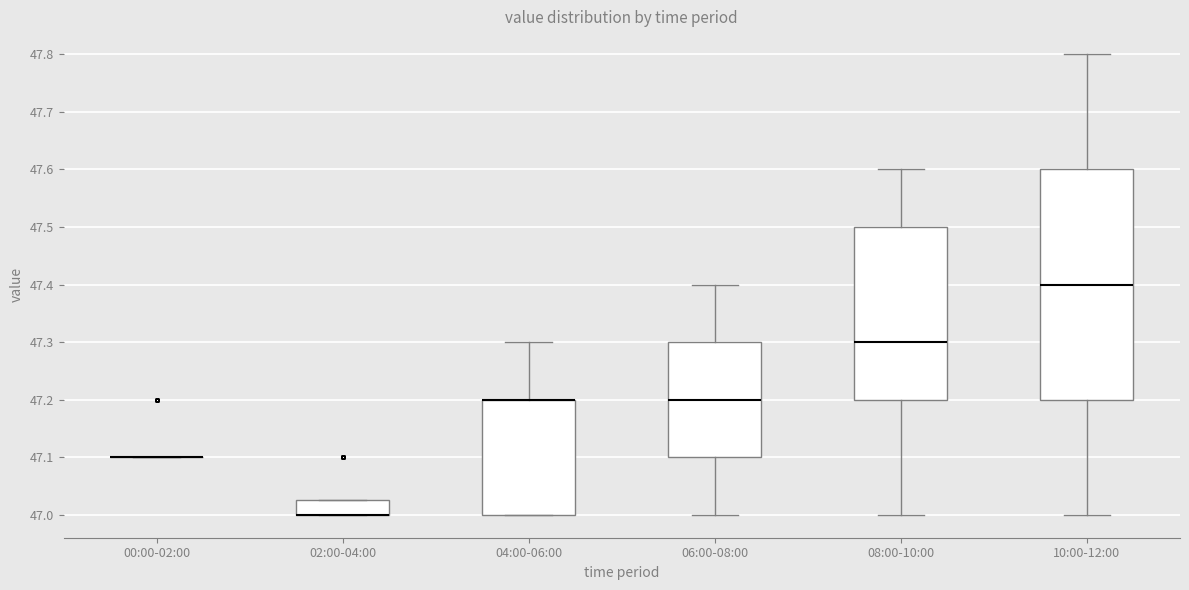

Reading left to right, transcribe this box plot: for each box, give where its median line is, the range the box spans, and where its two whiskers end, as read against the y-axis. The values are not printed on the chart, so give them approximately, as read against the axis.

00:00-02:00: box collapsed to a line at 47.10, whiskers 47.10 to 47.10
02:00-04:00: median 47.00 (drawn on the box's lower edge), box 47.00 to 47.03, whiskers 47.00 to 47.03
04:00-06:00: median 47.20 (drawn on the box's upper edge), box 47.00 to 47.20, whiskers 47.00 to 47.30
06:00-08:00: median 47.20, box 47.10 to 47.30, whiskers 47.00 to 47.40
08:00-10:00: median 47.30, box 47.20 to 47.50, whiskers 47.00 to 47.60
10:00-12:00: median 47.40, box 47.20 to 47.60, whiskers 47.00 to 47.80